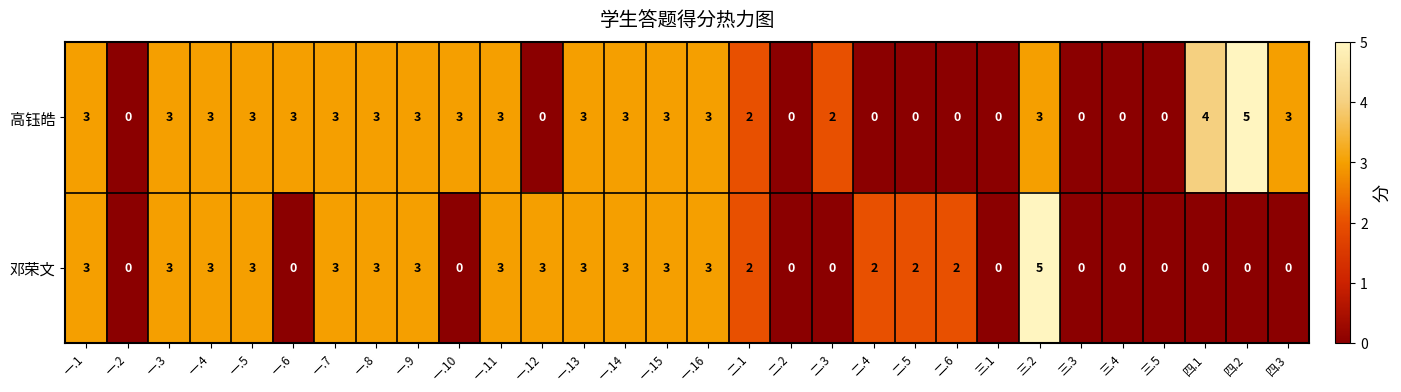

How many series are shown in this chart?

2